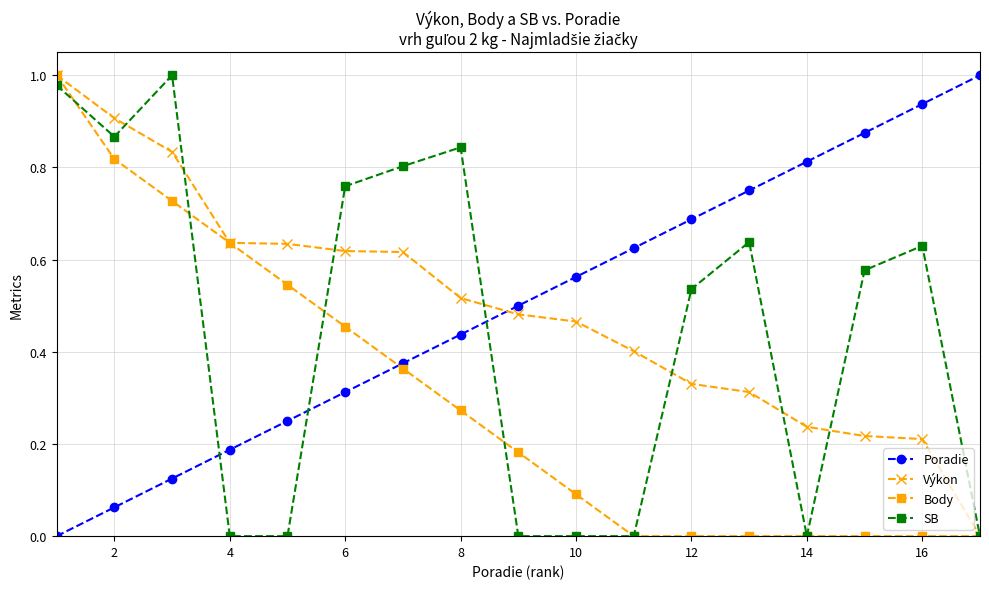

After their last crossing, which series has the higher values: Výkon or Poradie?

Poradie